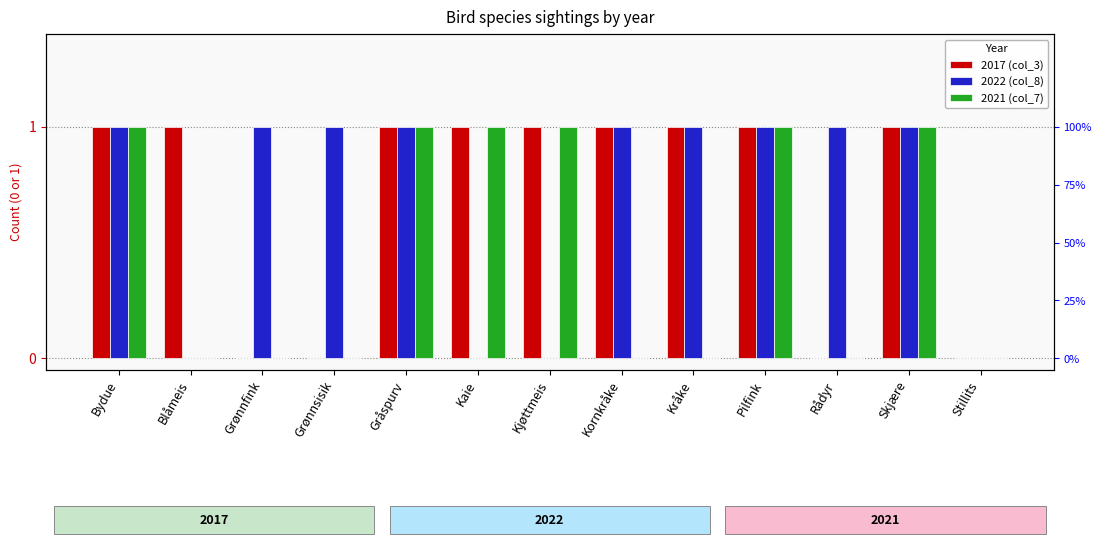

How many groups of bars are there?

13